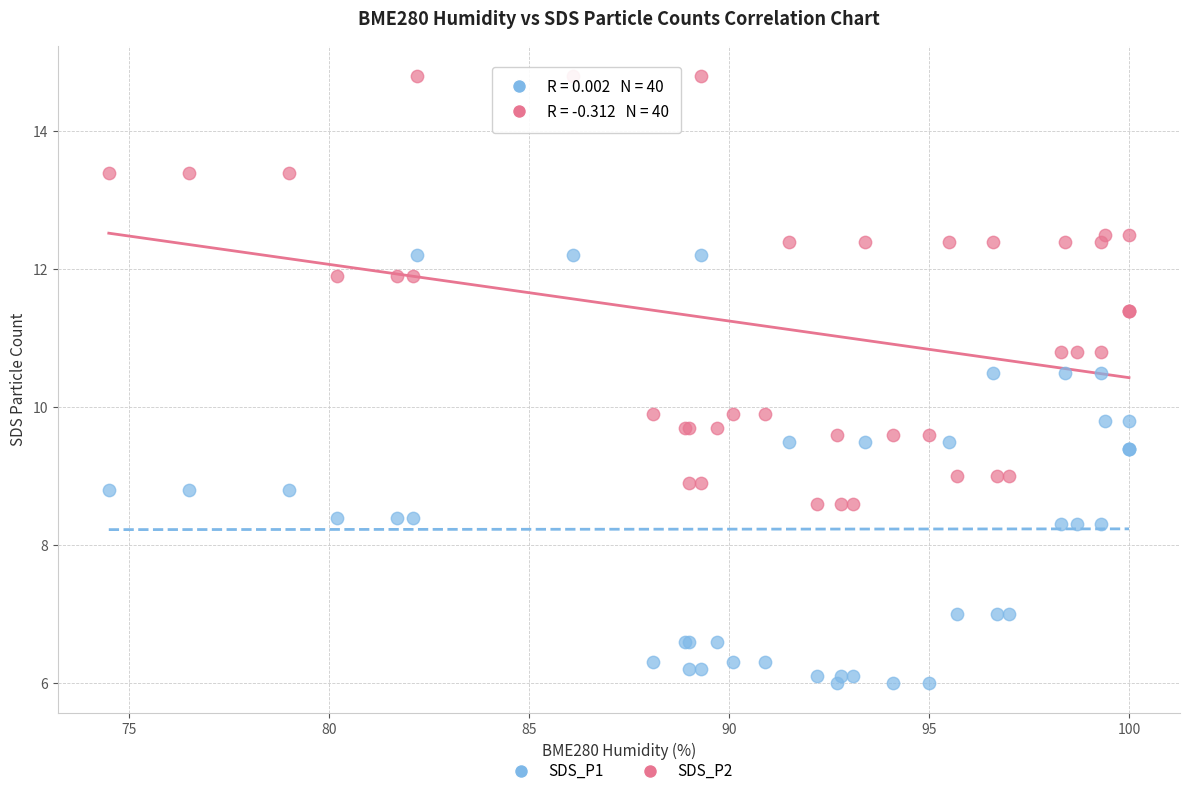

Which series contains the highest Y value?

SDS_P2